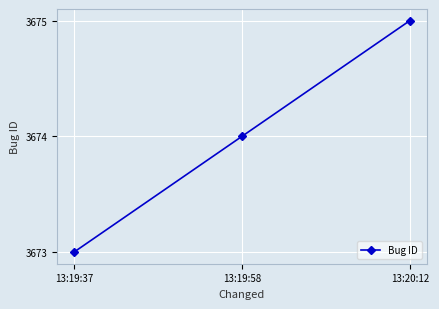

Read the value at 13:19:58.

3674